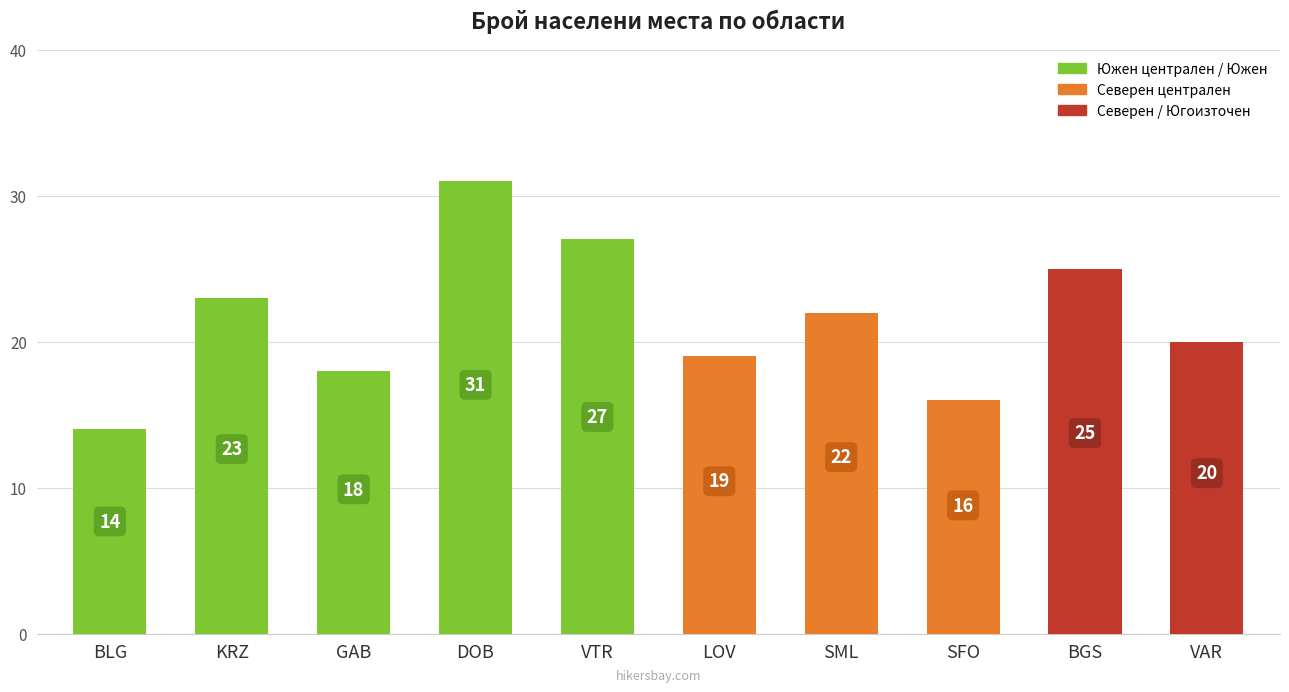

Rank the categories by value from lowest to highest.

BLG, SFO, GAB, LOV, VAR, SML, KRZ, BGS, VTR, DOB